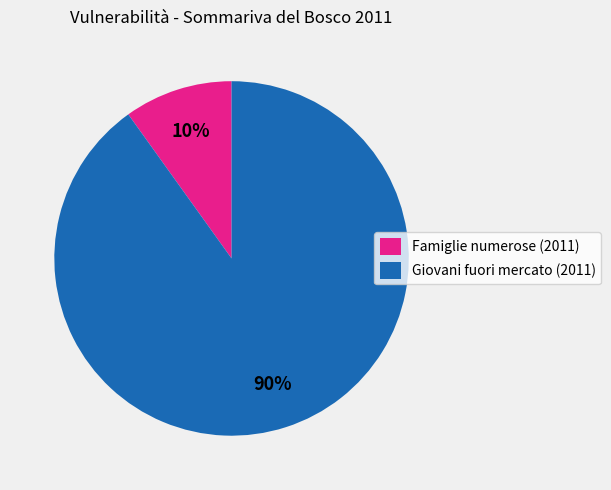

How many slices are in this pie chart?

2